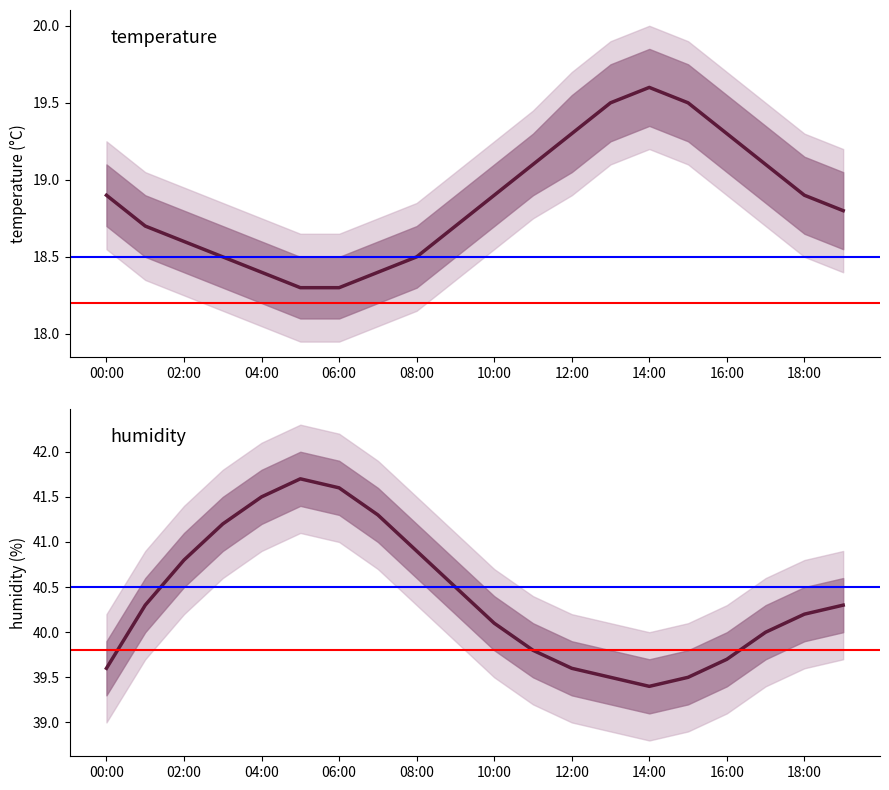

At which label does temperature_upper reach its minimum?

05:00